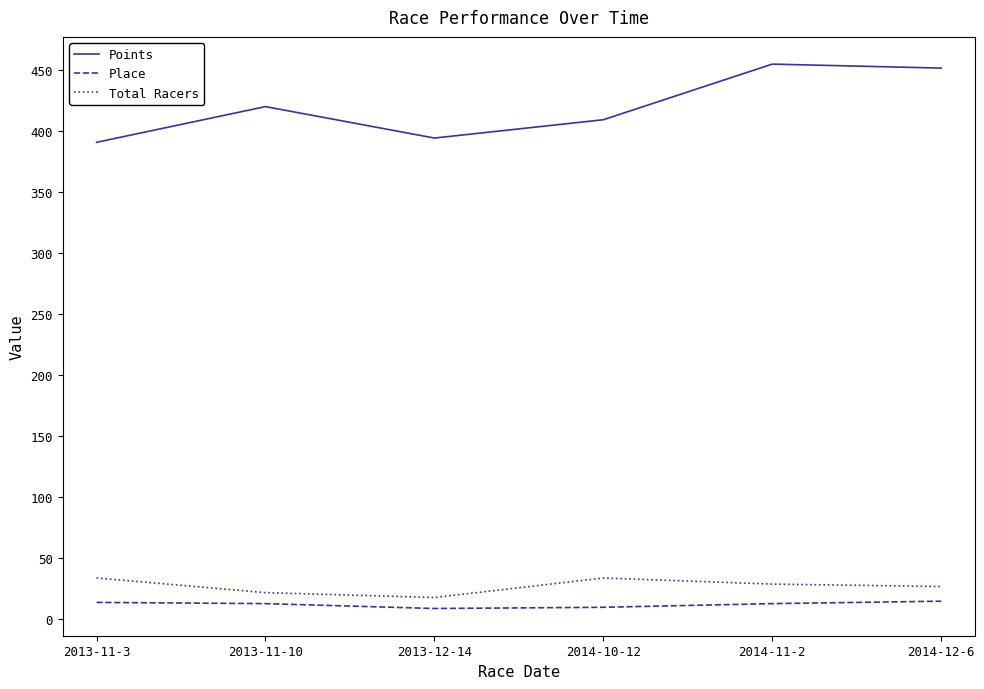

Where is the first local minimum for Total Racers?

2013-12-14